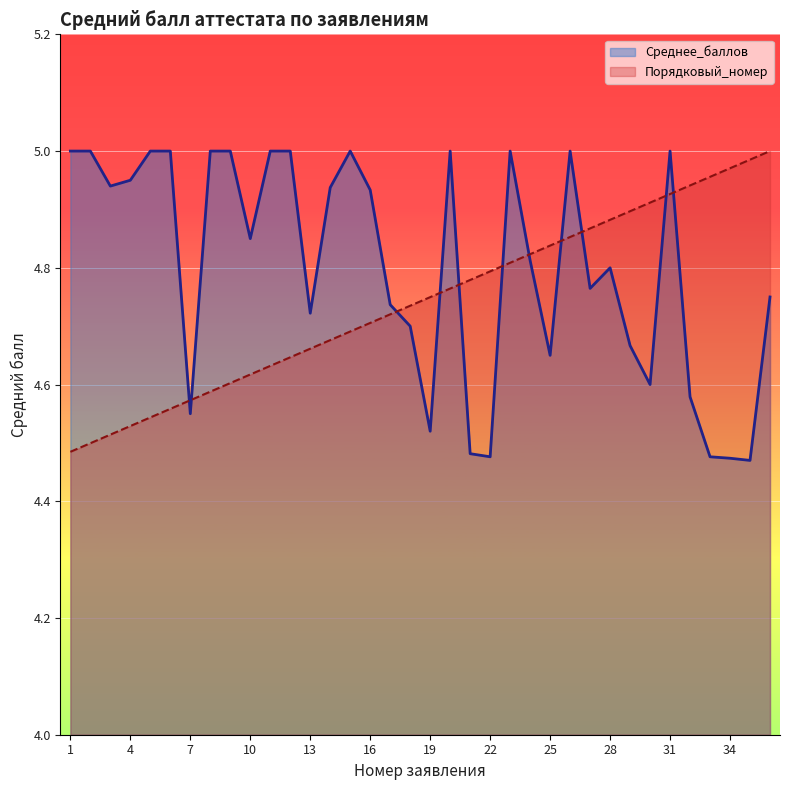

At which category is the sum across all series the highest?

31